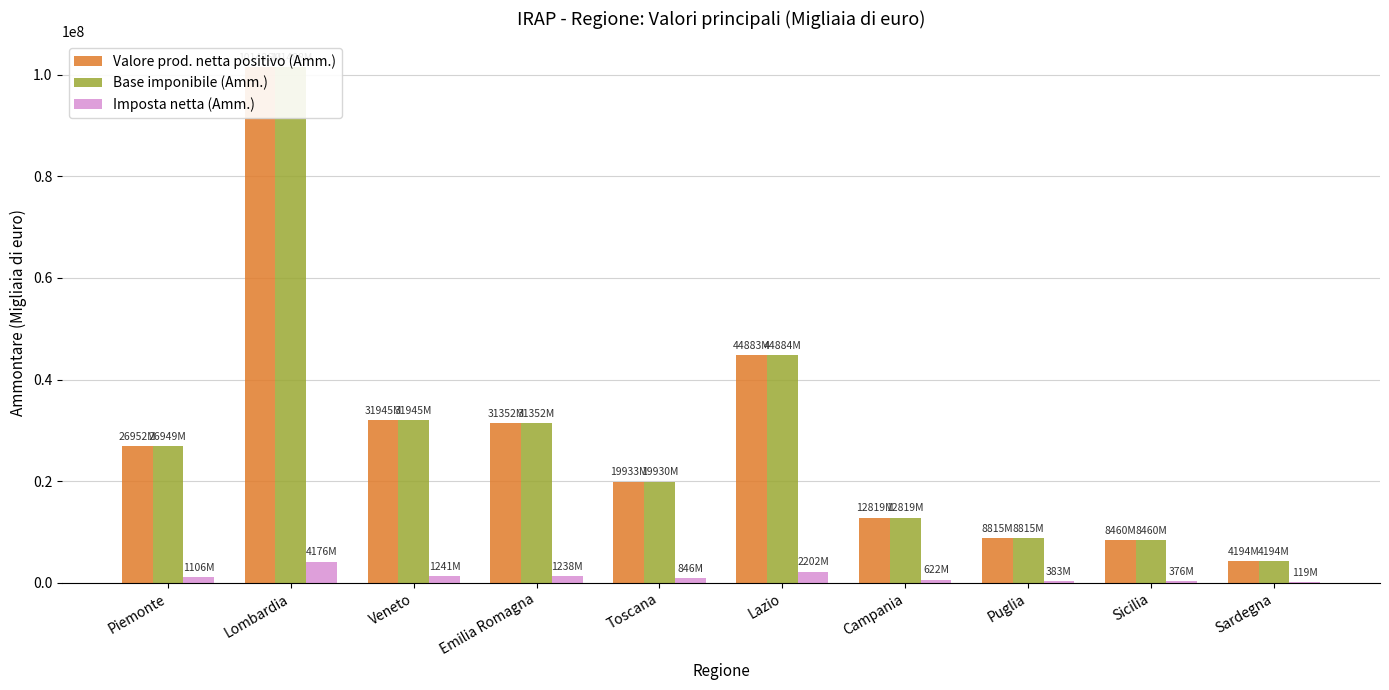

What is the label of the 3rd bar from the left?

Veneto